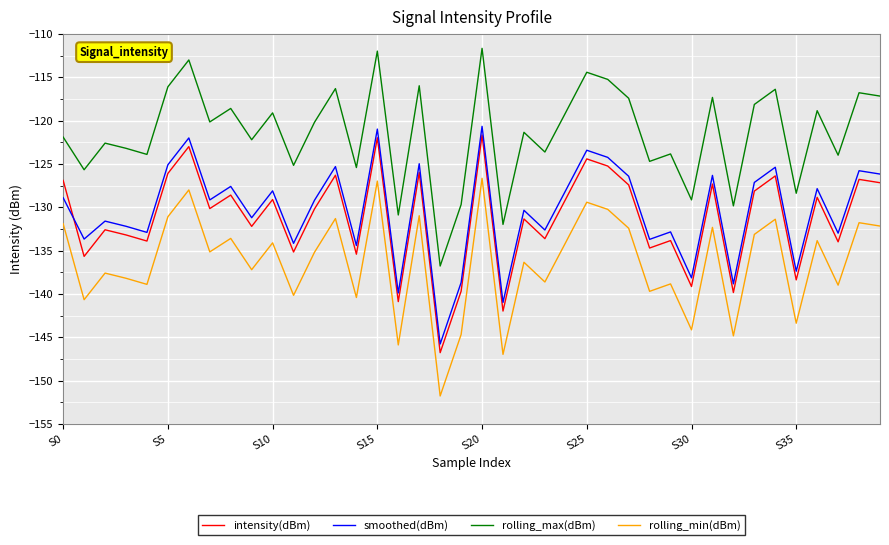

Which series has the largest total across all categories?

rolling_max(dBm)